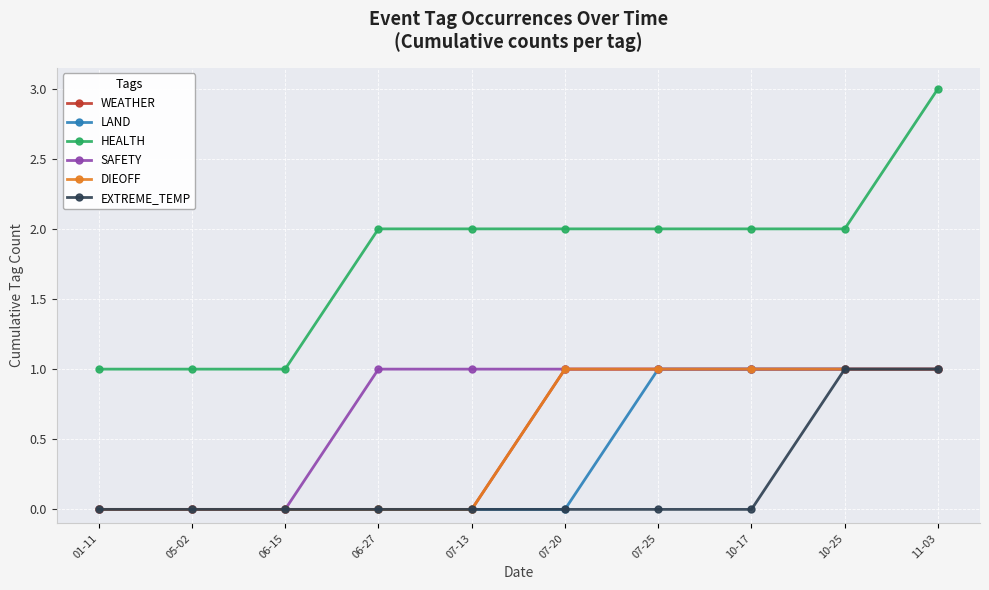

Does the chart have visible grid lines?

Yes